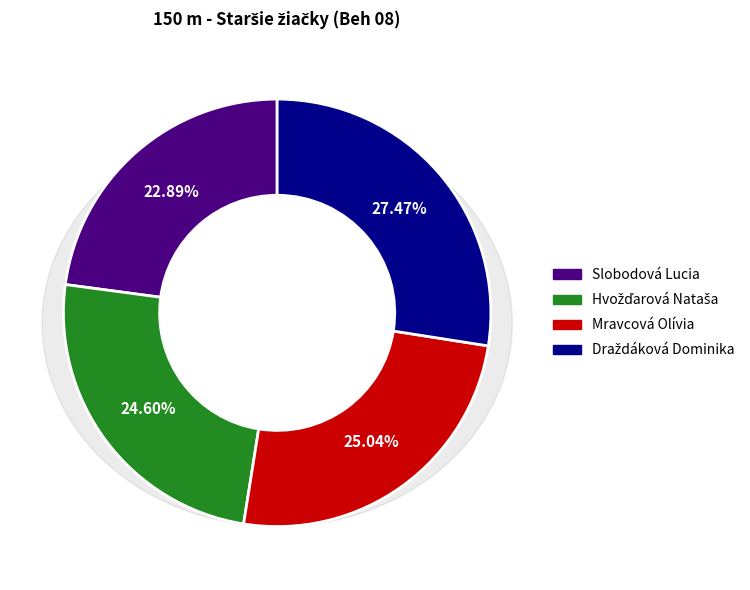

Is it true that Hvožďarová Nataša is 25% of the pie?

True